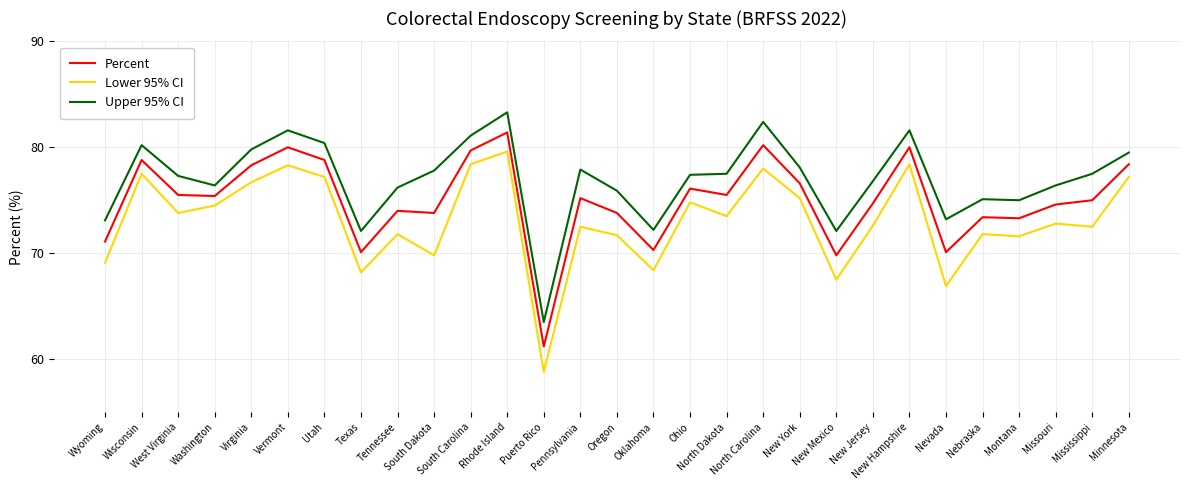

What is the difference between the Percent values at Virginia and New Mexico?

8.5